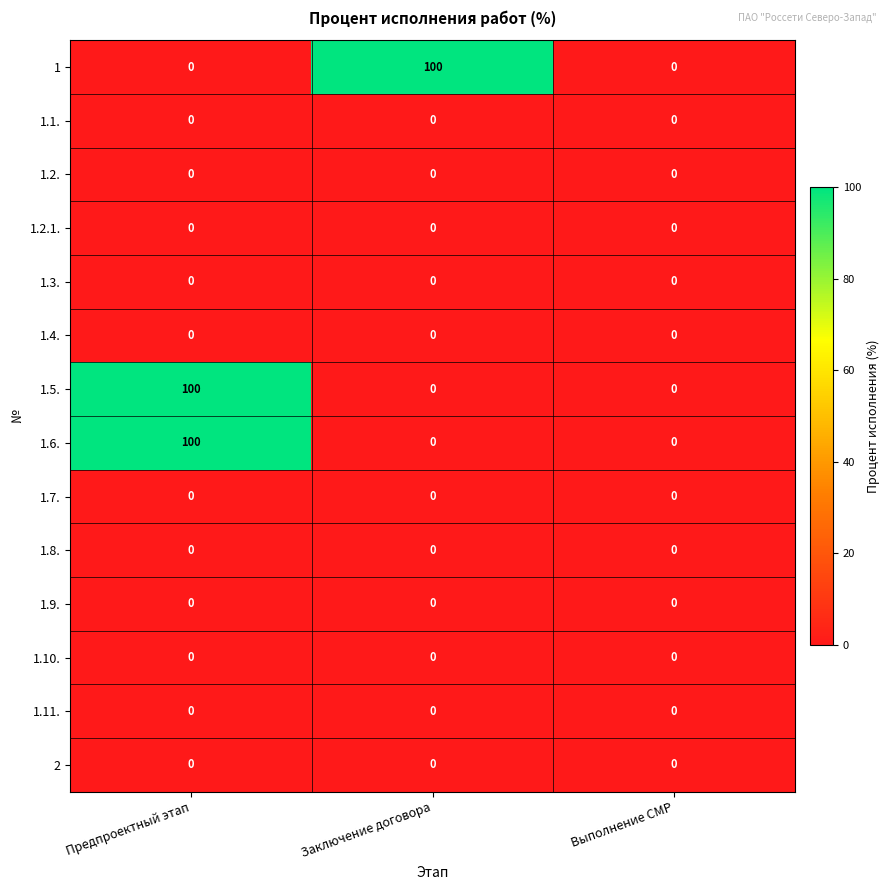

True or false: 1.4. has a value of 0 at Выполнение СМР.

True